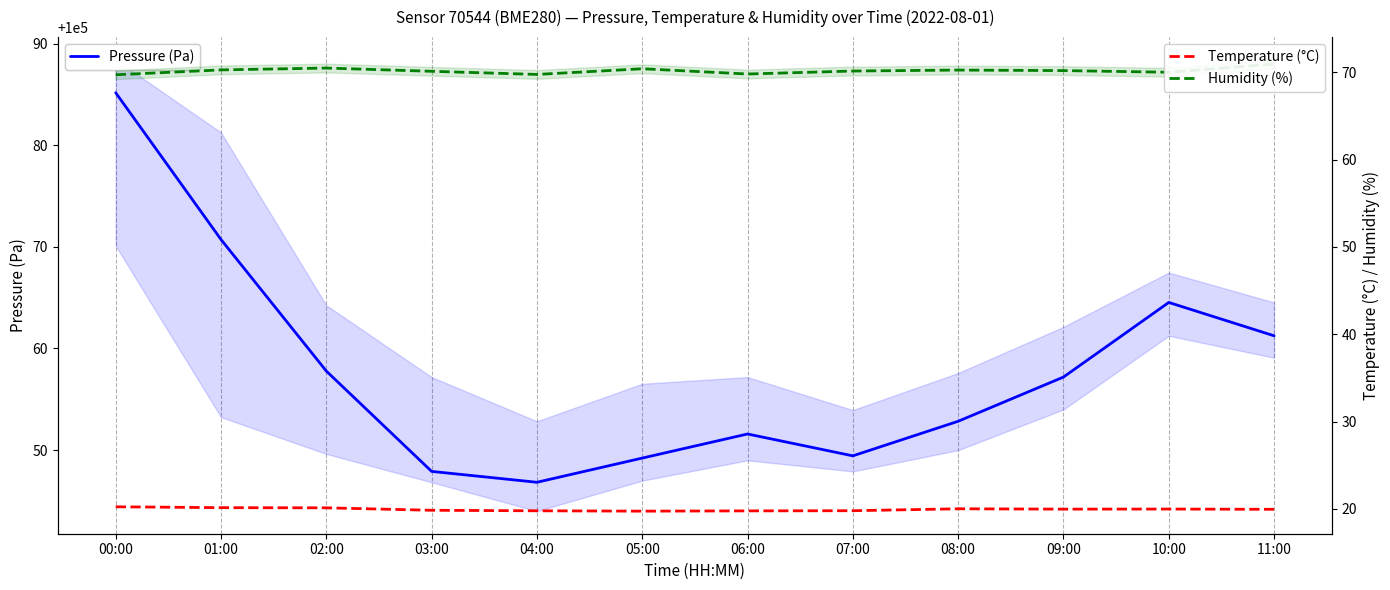

How many interior local peaks does the Humidity (%) series have?

3